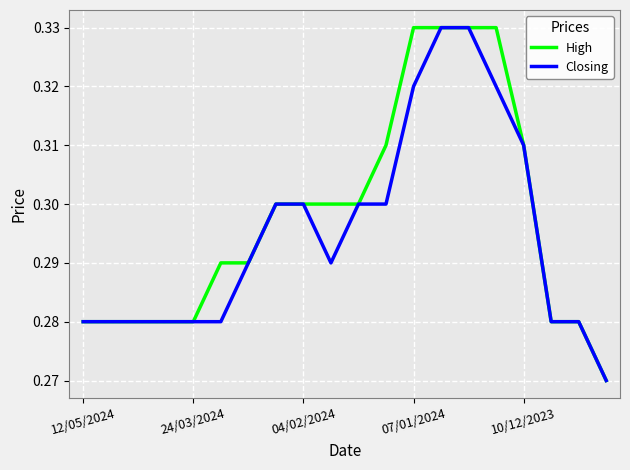

Reading left to right, what are all the values shown in this chart?

High: 0.3	0.3	0.3	0.3	0.3	0.3	0.3	0.3	0.3	0.3	0.3	0.3	0.3	0.3	0.3	0.3	0.3	0.3	0.3	0.3
Closing: 0.3	0.3	0.3	0.3	0.3	0.3	0.3	0.3	0.3	0.3	0.3	0.3	0.3	0.3	0.3	0.3	0.3	0.3	0.3	0.3